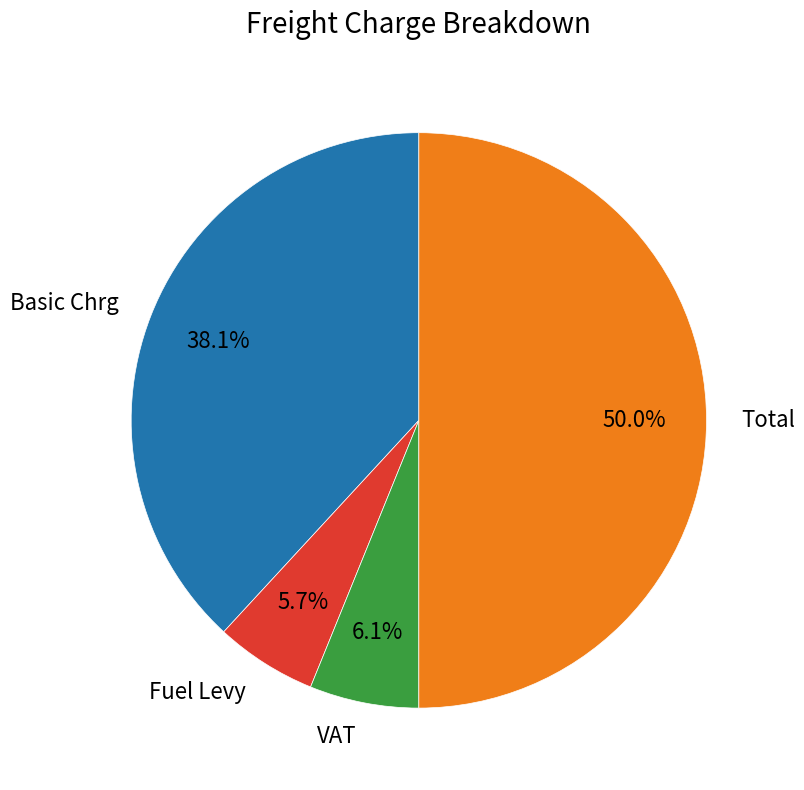

What percentage is the Basic Chrg slice, to the nearest percent?

38%